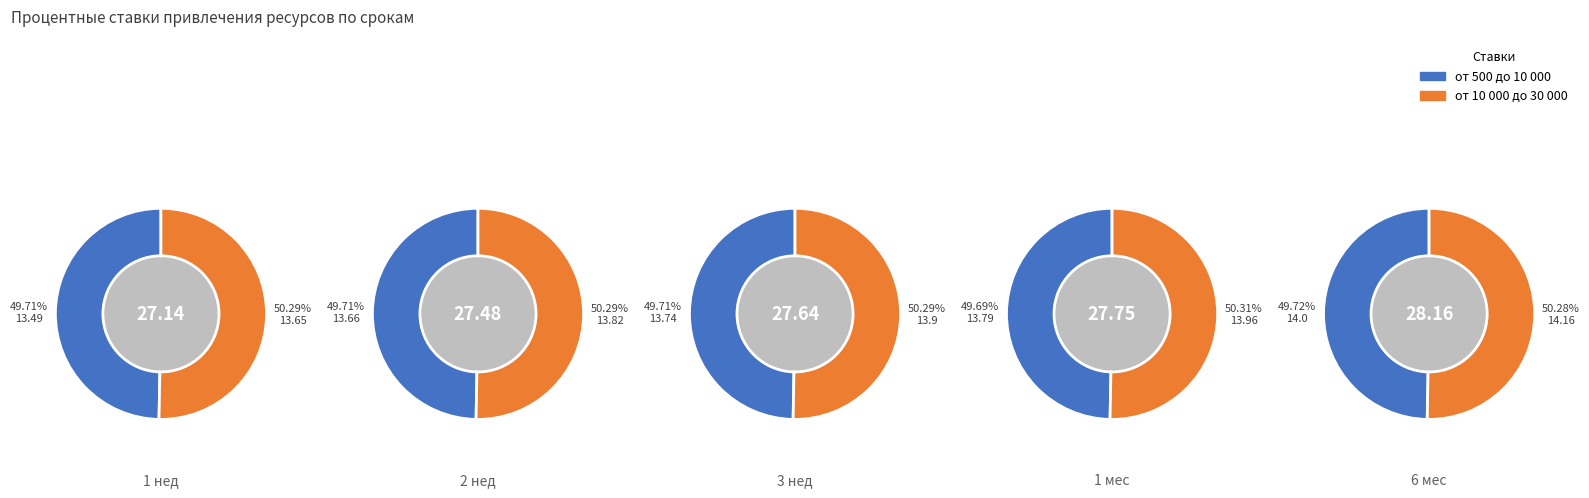

Does 2 represent more than half of the total?

No